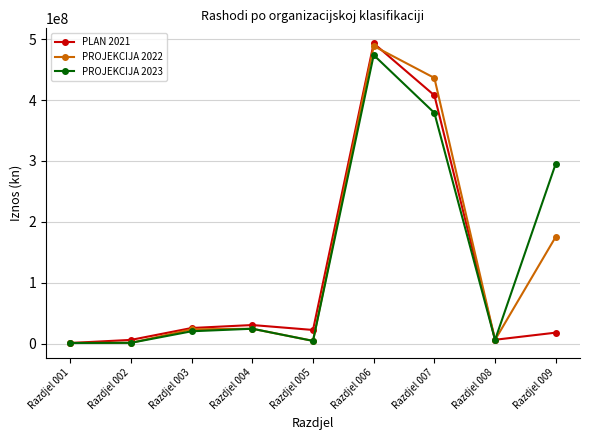

Rank the series by their average value, from highest to lowest.

PROJEKCIJA 2023, PROJEKCIJA 2022, PLAN 2021